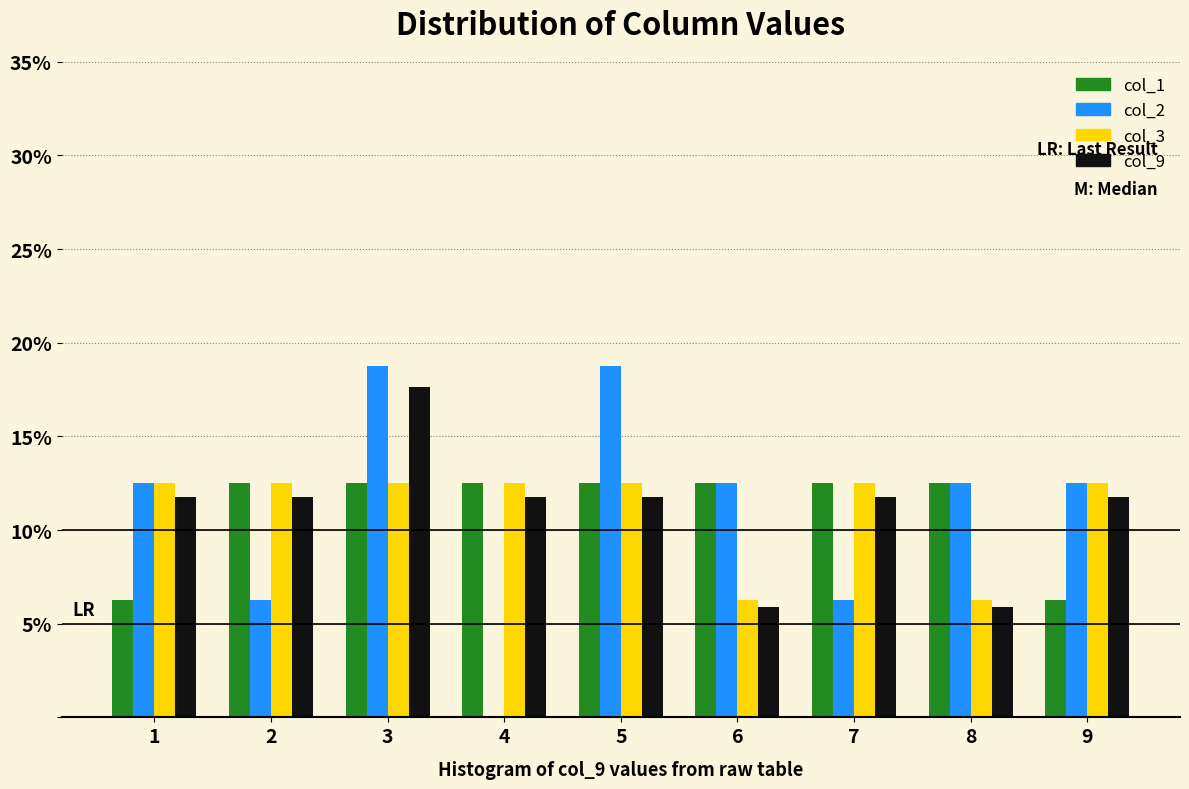

Reading left to right, list every range on the x-axis with the height of the bar of each series over it. The values are not printed on the chart, so give them approximately, as read against the axis.

0.5 to 1.5: col_1=6.5	col_2=12.5	col_3=12.5	col_9=12.0
1.5 to 2.5: col_1=12.5	col_2=6.5	col_3=12.5	col_9=12.0
2.5 to 3.5: col_1=12.5	col_2=19.0	col_3=12.5	col_9=17.5
3.5 to 4.5: col_1=12.5	col_2=0	col_3=12.5	col_9=12.0
4.5 to 5.5: col_1=12.5	col_2=19.0	col_3=12.5	col_9=12.0
5.5 to 6.5: col_1=12.5	col_2=12.5	col_3=6.5	col_9=6.0
6.5 to 7.5: col_1=12.5	col_2=6.5	col_3=12.5	col_9=12.0
7.5 to 8.5: col_1=12.5	col_2=12.5	col_3=6.5	col_9=6.0
8.5 to 9.5: col_1=6.5	col_2=12.5	col_3=12.5	col_9=12.0